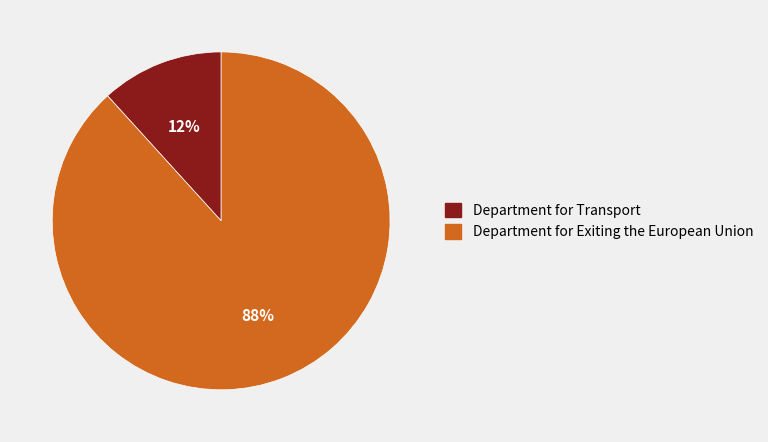

Which category has the smallest portion of the pie?

Department for Transport